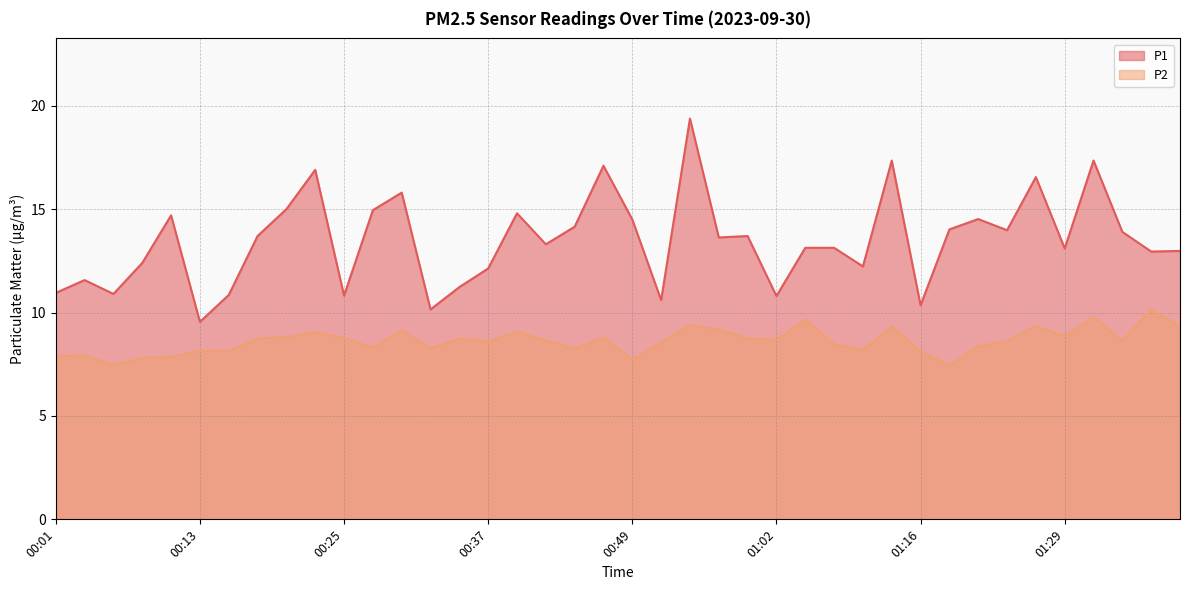

What is the total value across all series at 01:16?

18.5